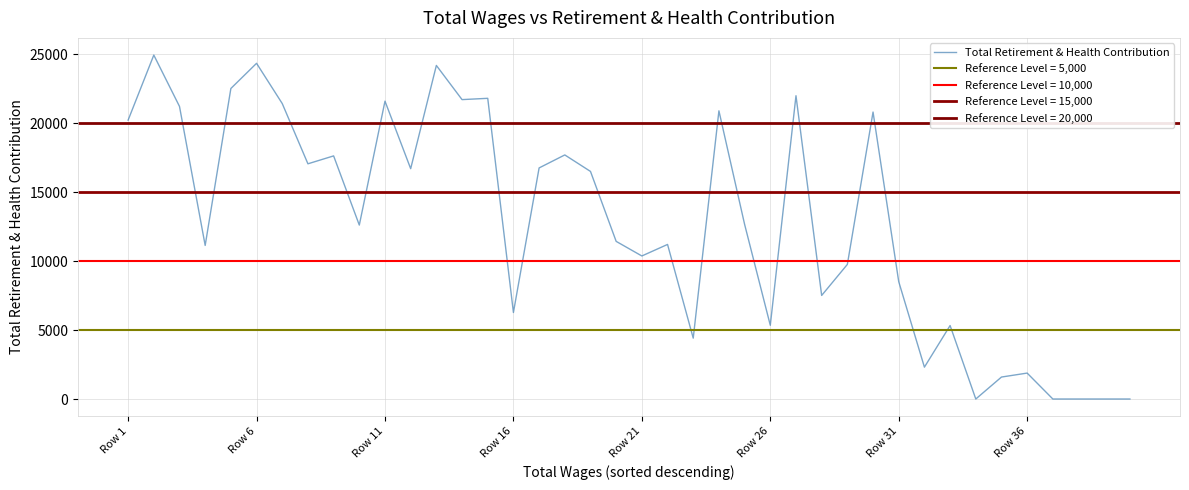

Which has a higher value, 23 or Row 31?

Row 31